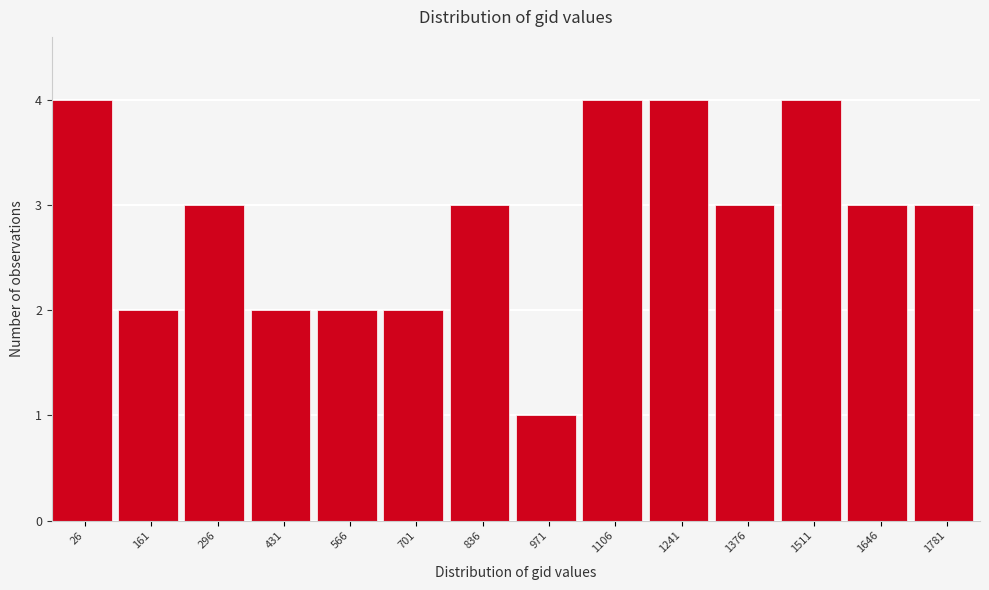

Reading left to right, list all the values displayed in this chart.

26=4	161=2	296=3	431=2	566=2	701=2	836=3	971=1	1106=4	1241=4	1376=3	1511=4	1646=3	1781=3